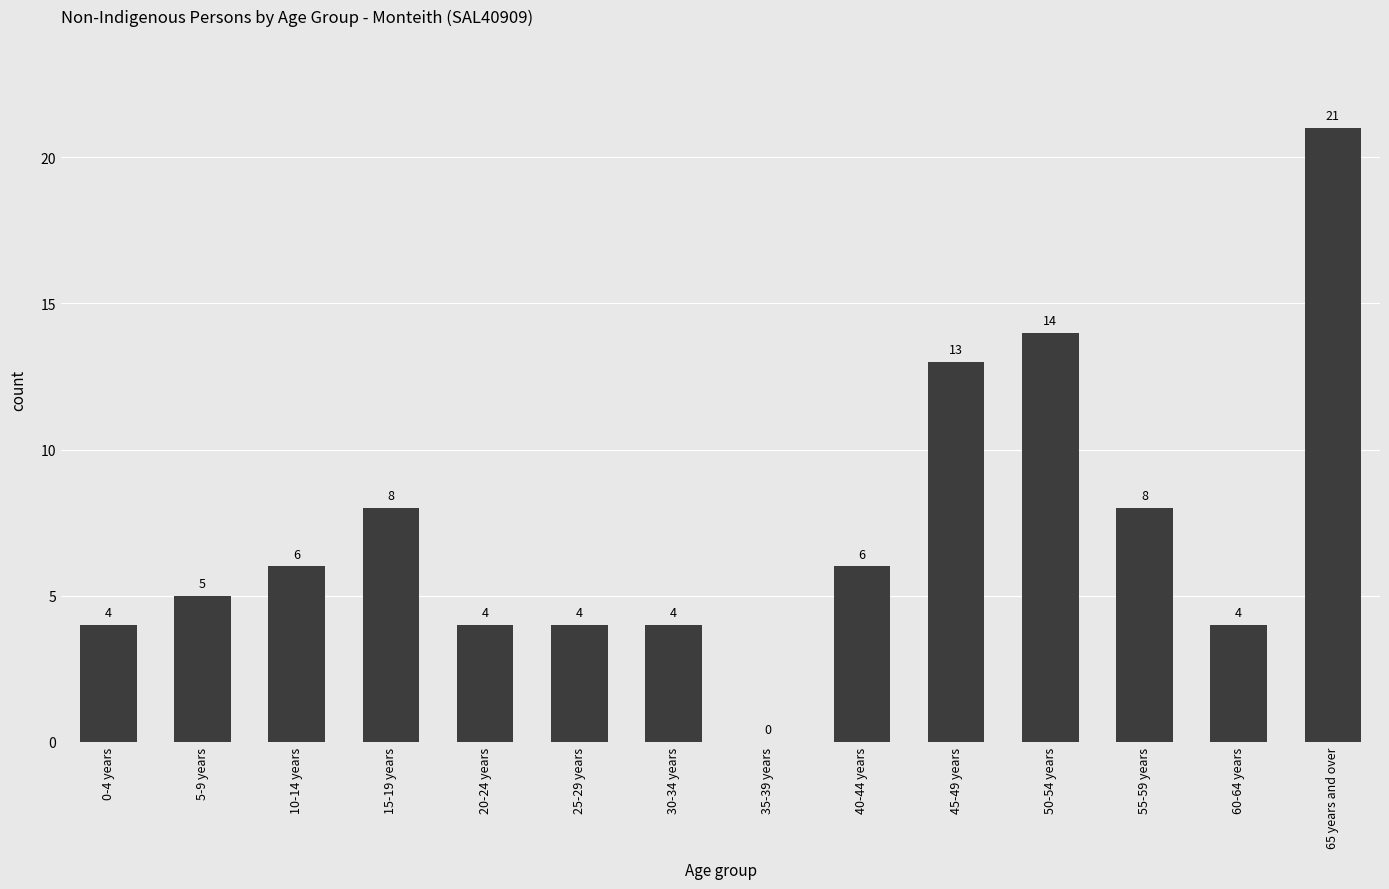

What is the change in value from 5-9 years to 50-54 years?

+9